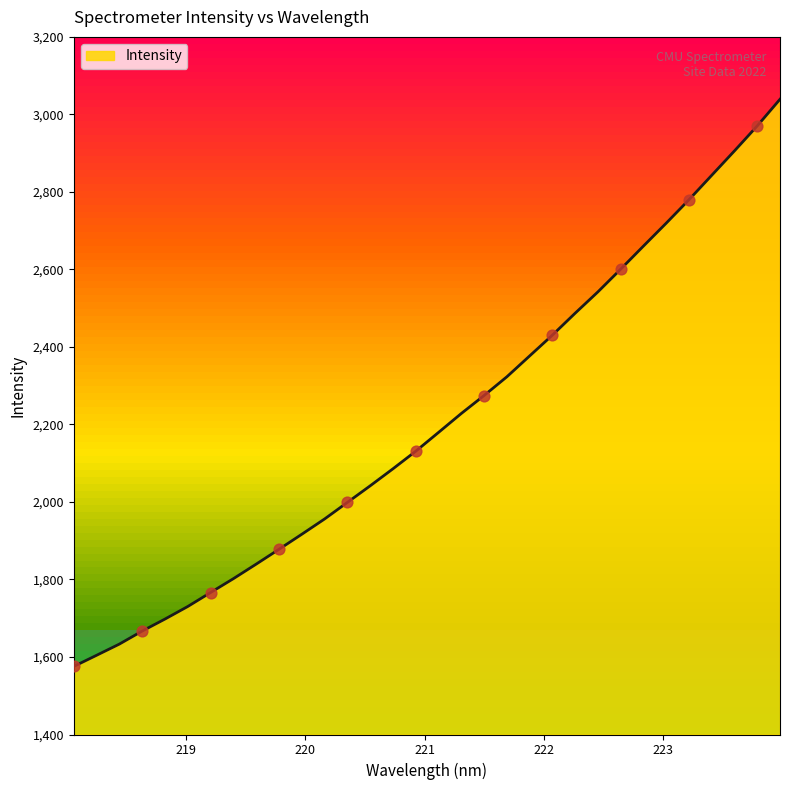

What is the smallest value displayed?

1575.7